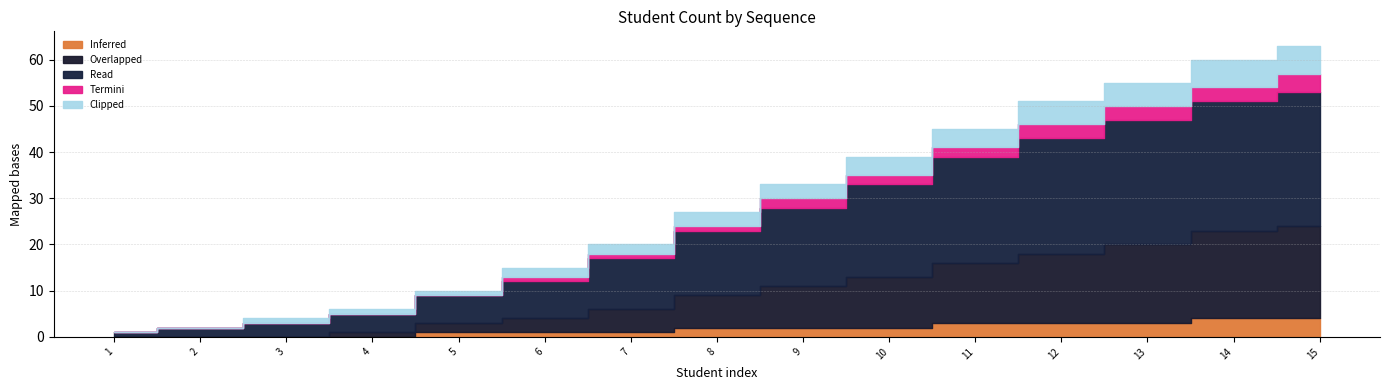

What is the difference between the Inferred values at 15 and 12?

1